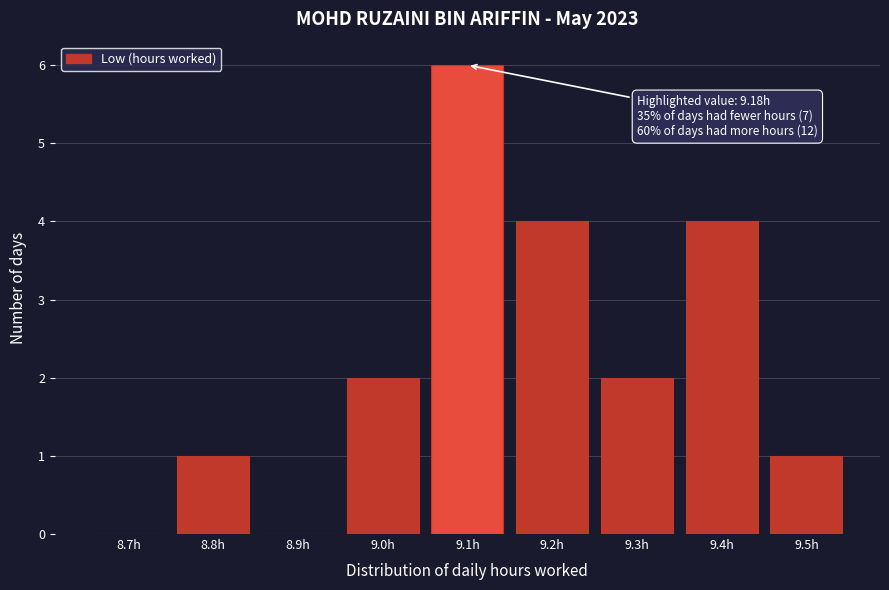

Reading right to left, what are all the values shown in this chart?

9.5h=1	9.4h=4	9.3h=2	9.2h=4	9.1h=6	9.0h=2	8.9h=0	8.8h=1	8.7h=0